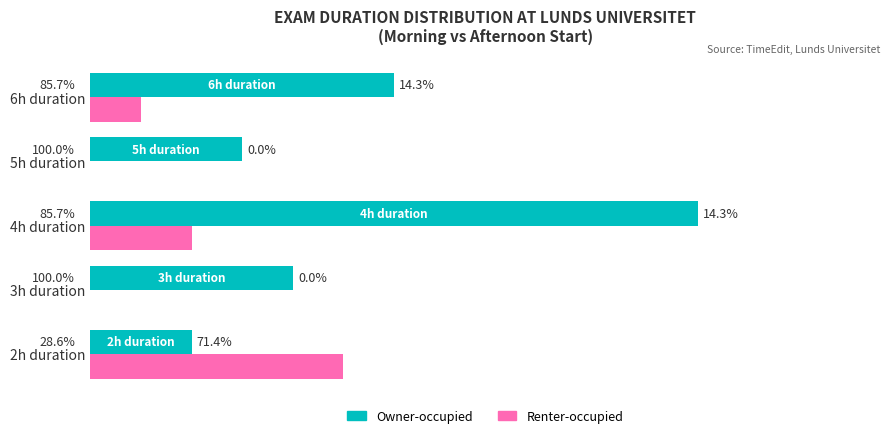

What are all the series names shown in the legend?

Owner-occupied, Renter-occupied